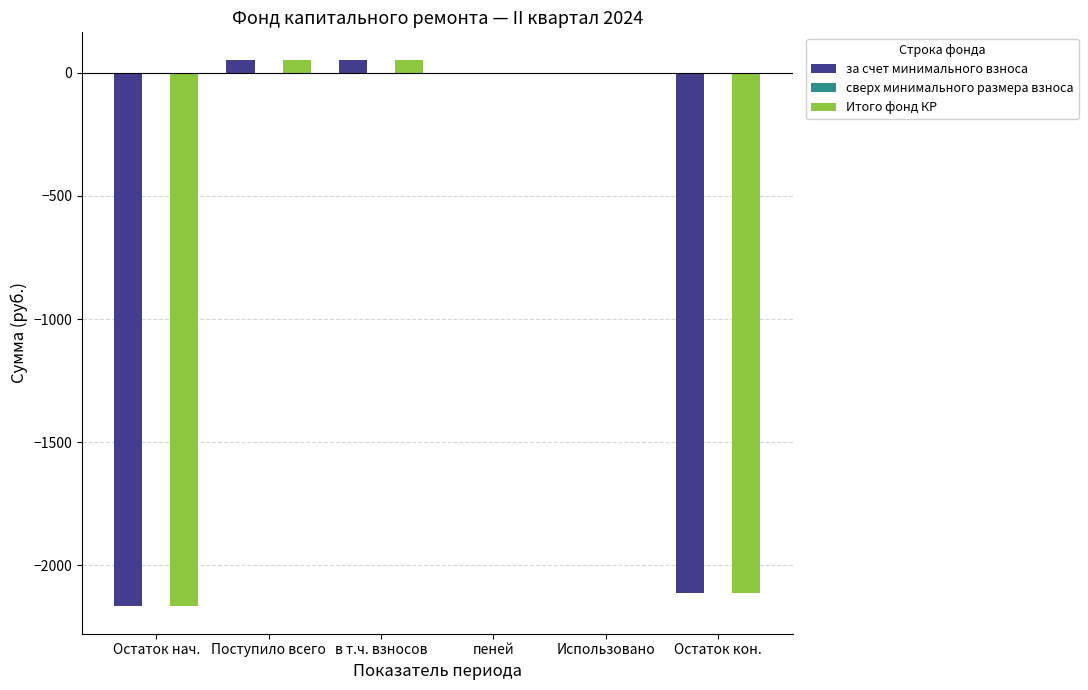

Read the за счет минимального взноса value at Остаток нач..

-2166.5